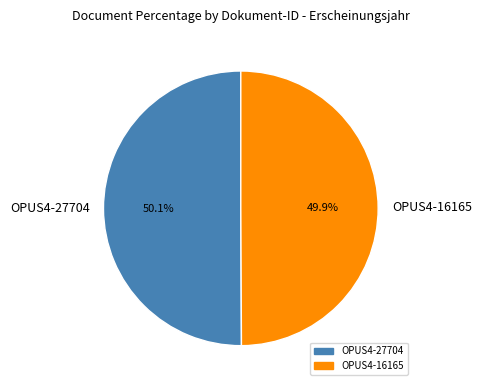

What percentage do OPUS4-16165 and OPUS4-27704 together represent?

100.0%